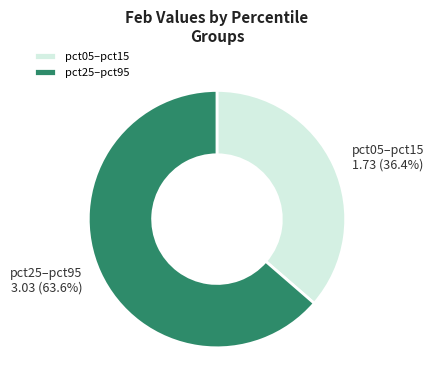

What is the smallest slice in the pie chart?

pct05–pct15